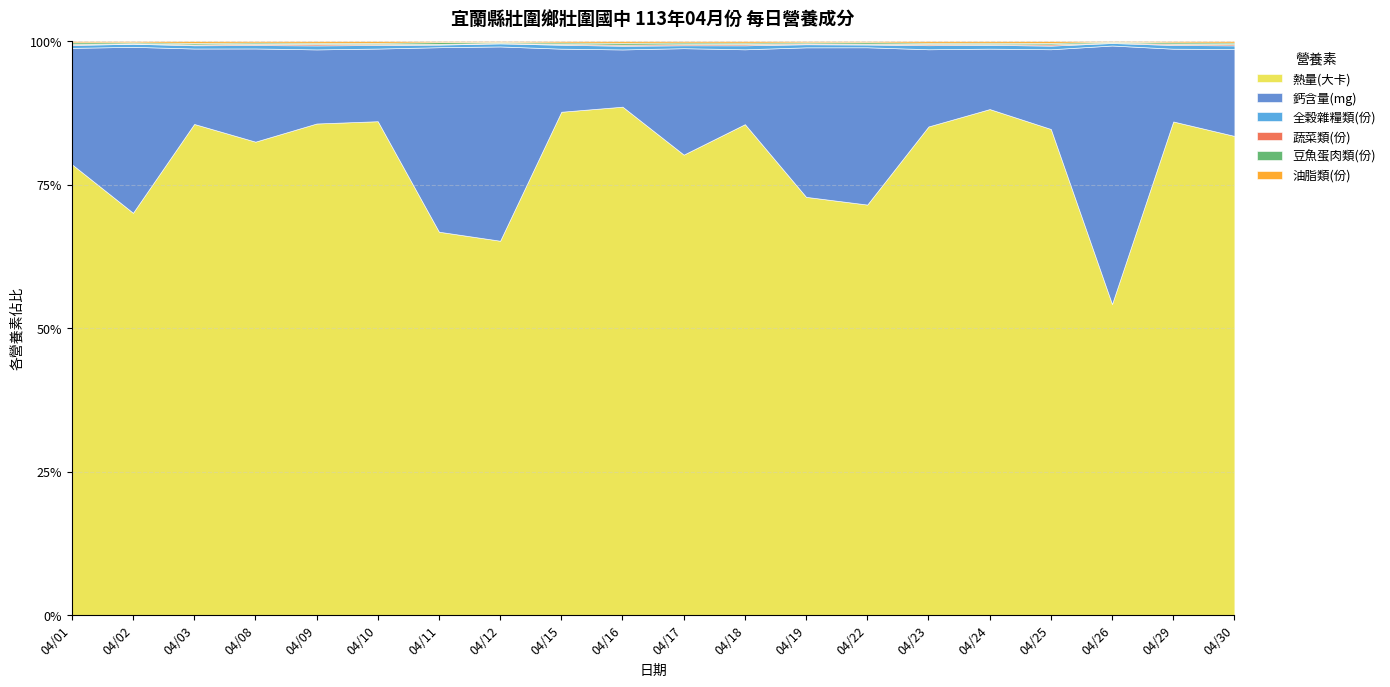

What is the difference between the 全穀雜糧類(份) values at 04/23 and 04/29?

0.3